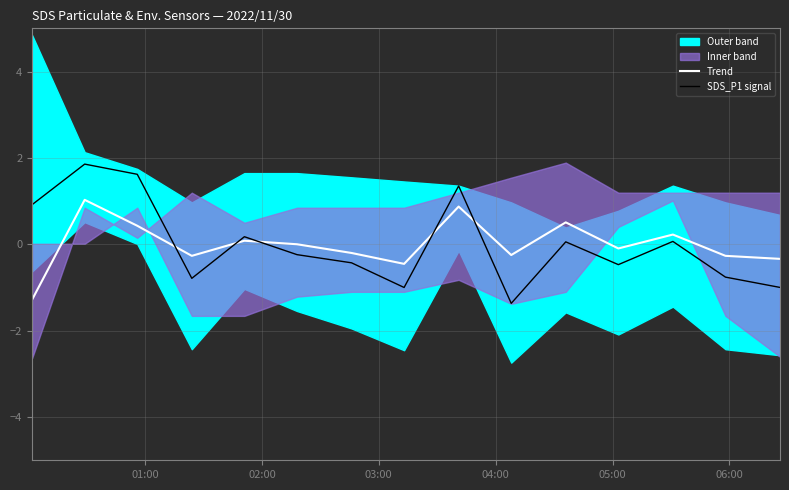

How many times do SDS_P1 signal and Trend cross each other?

5